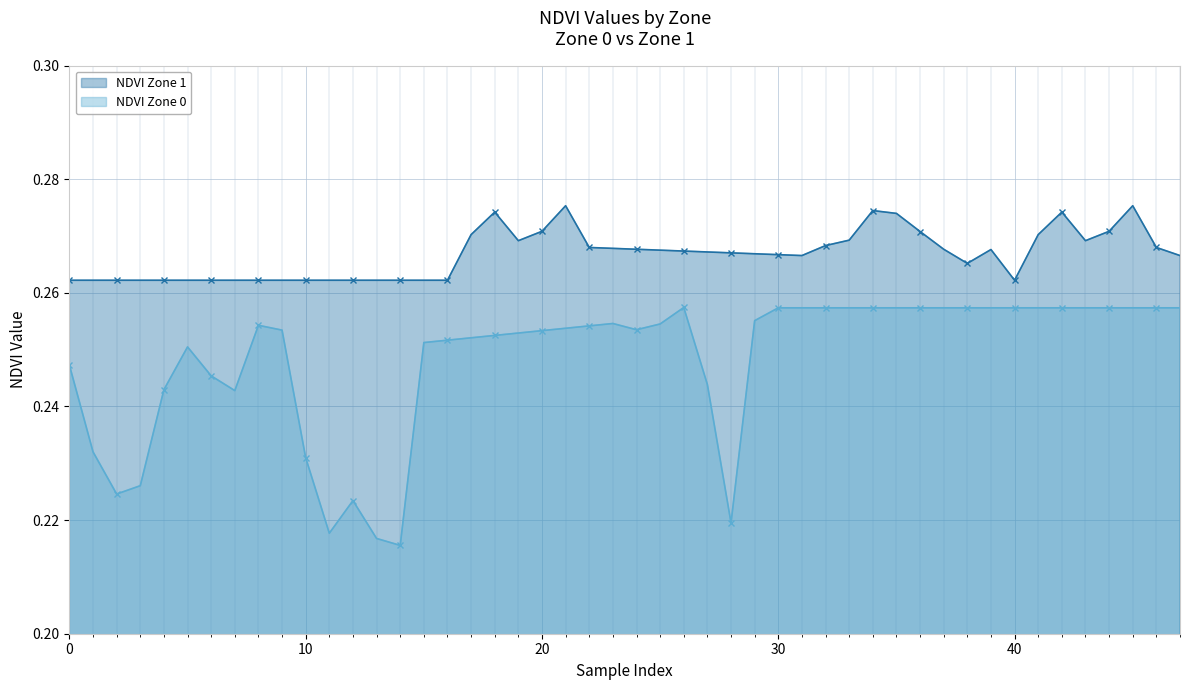

Where is the first local maximum for NDVI Zone 1?

2